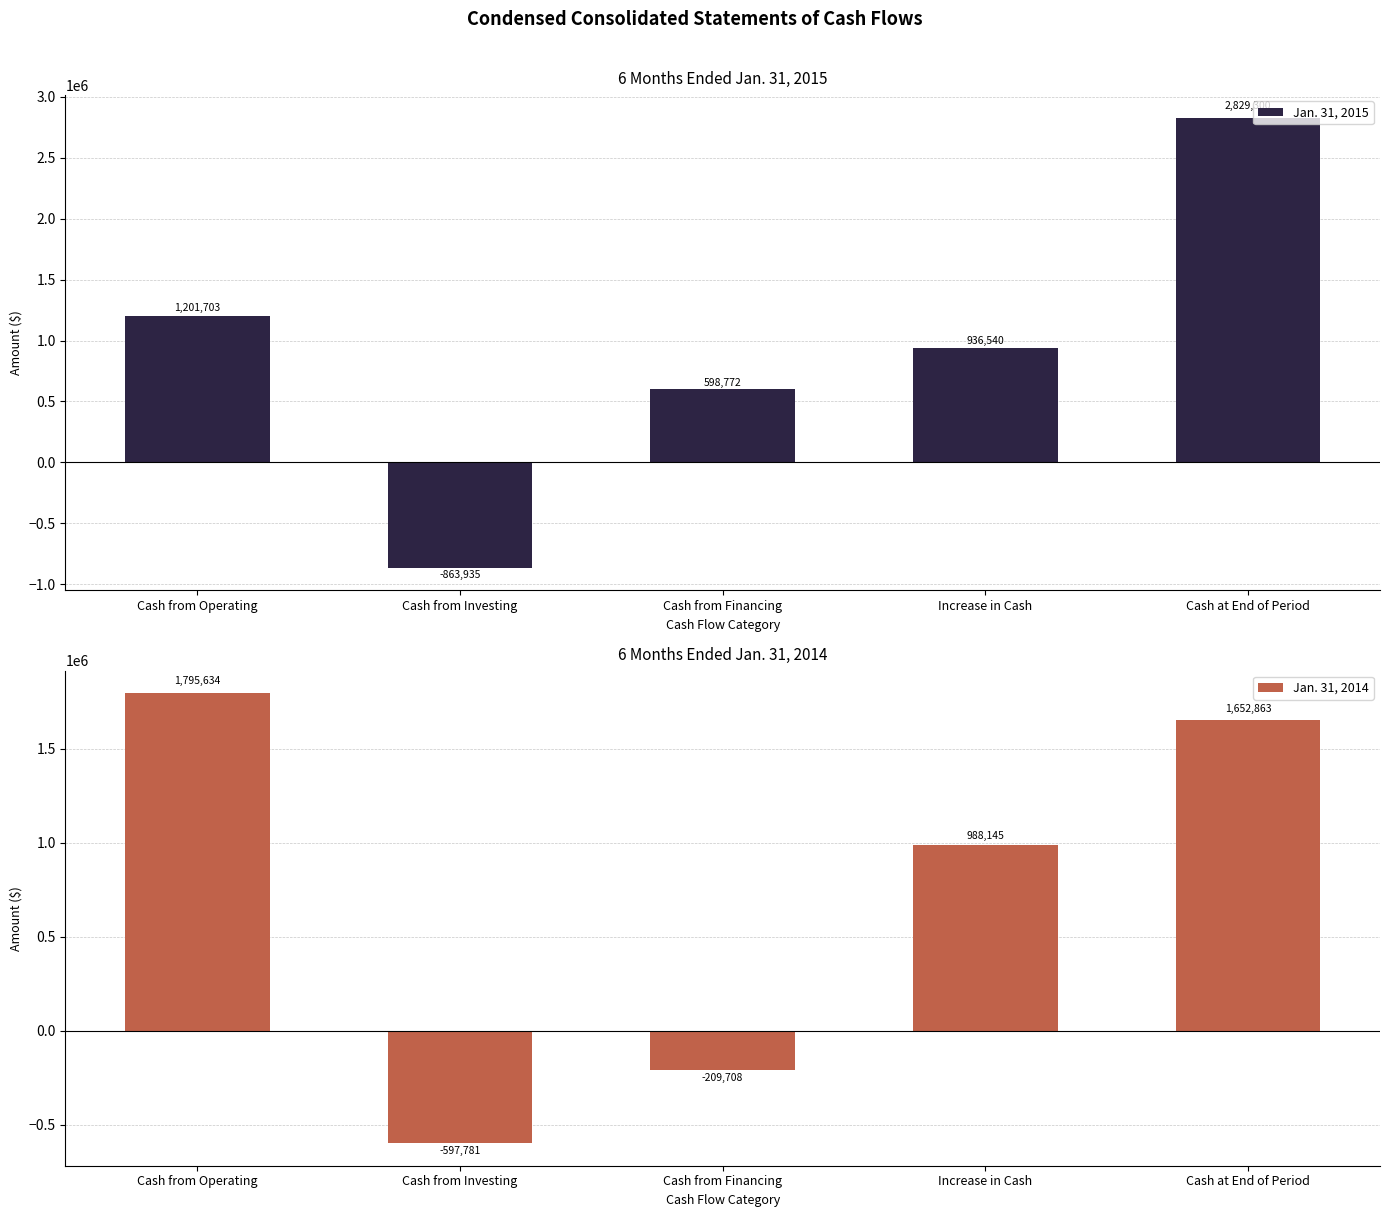

Is the value of Jan. 31, 2015 at Cash from Operating greater than the value of Jan. 31, 2014 at Cash at End of Period?

No